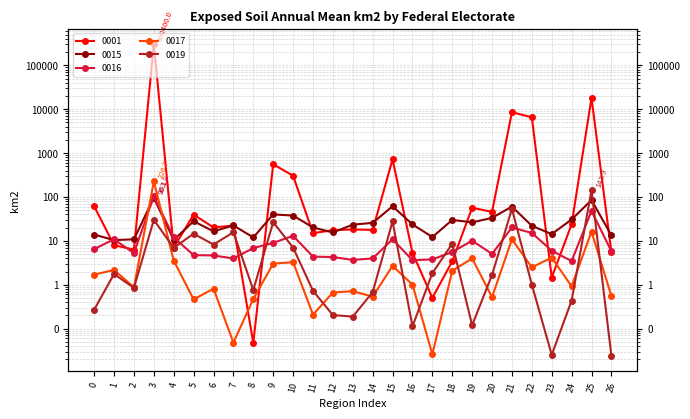

What is the average value of the 0019 series?

13.1